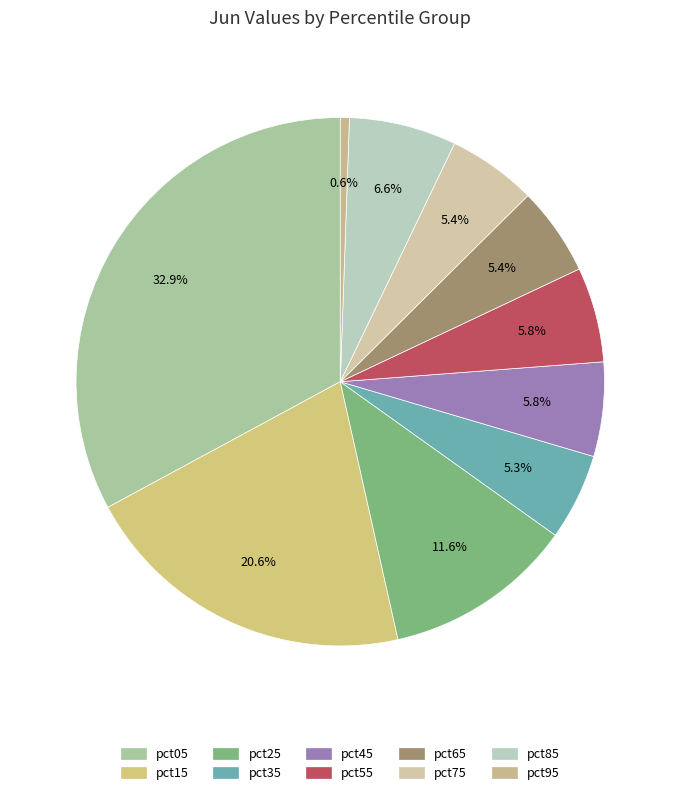

Does any single category account for the majority?

No